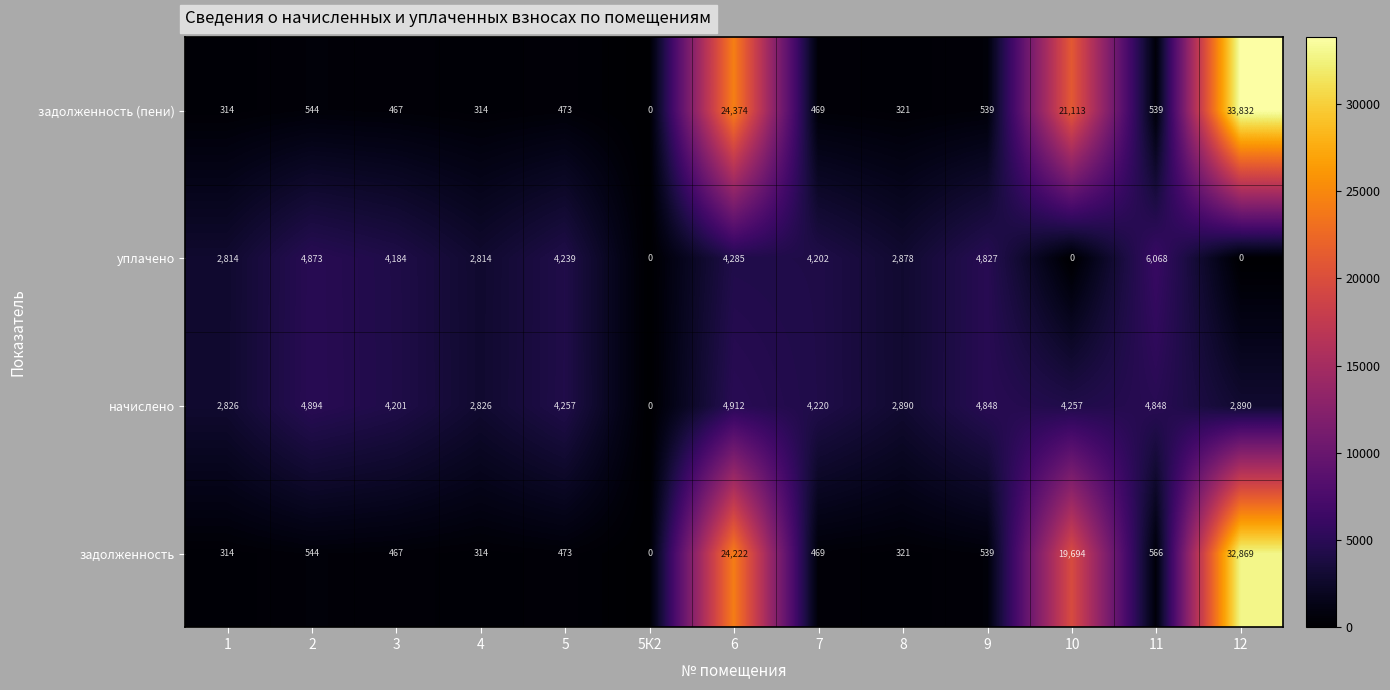

At which category is the sum across all series the highest?

12